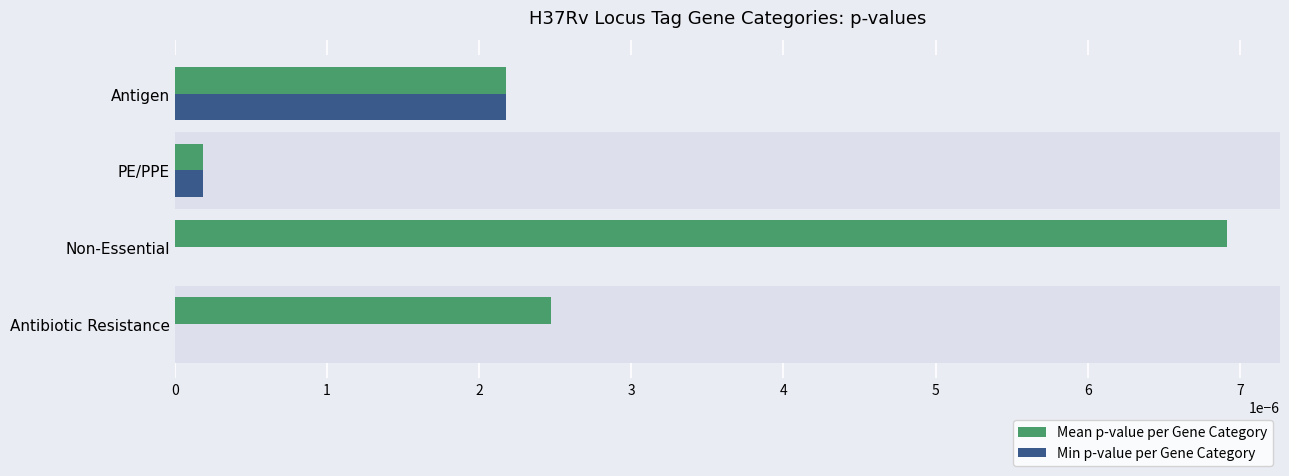

The Min p-value per Gene Category series shows 0.0 at Antigen. True or false?

True